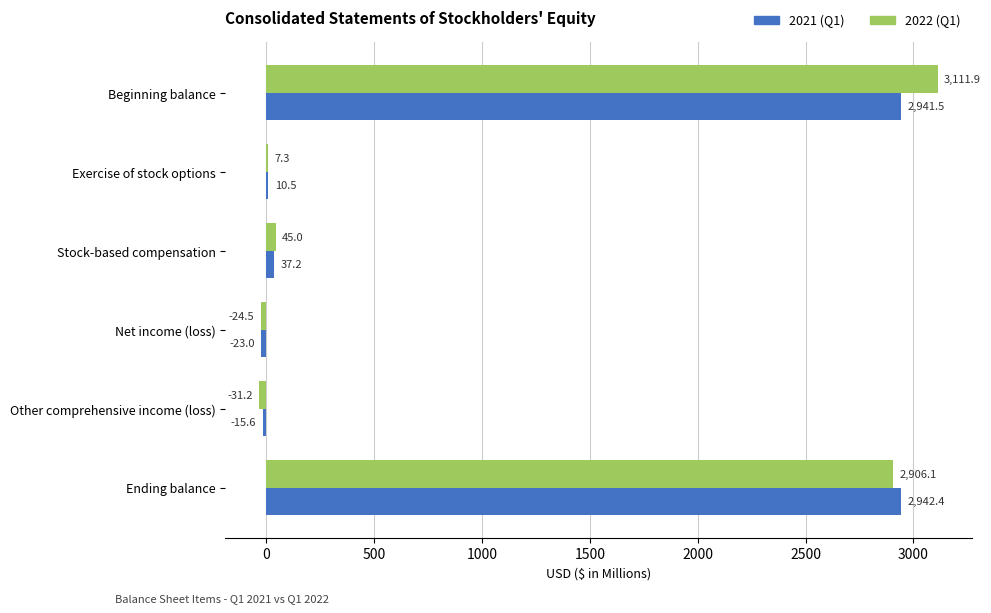

Which category has the highest value across all series?

Beginning balance